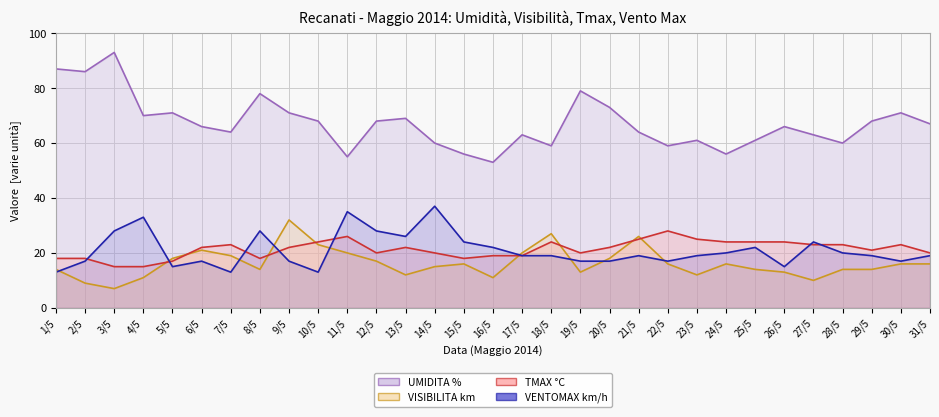

Where is the first local minimum for VISIBILITA km (linea)?

3/5